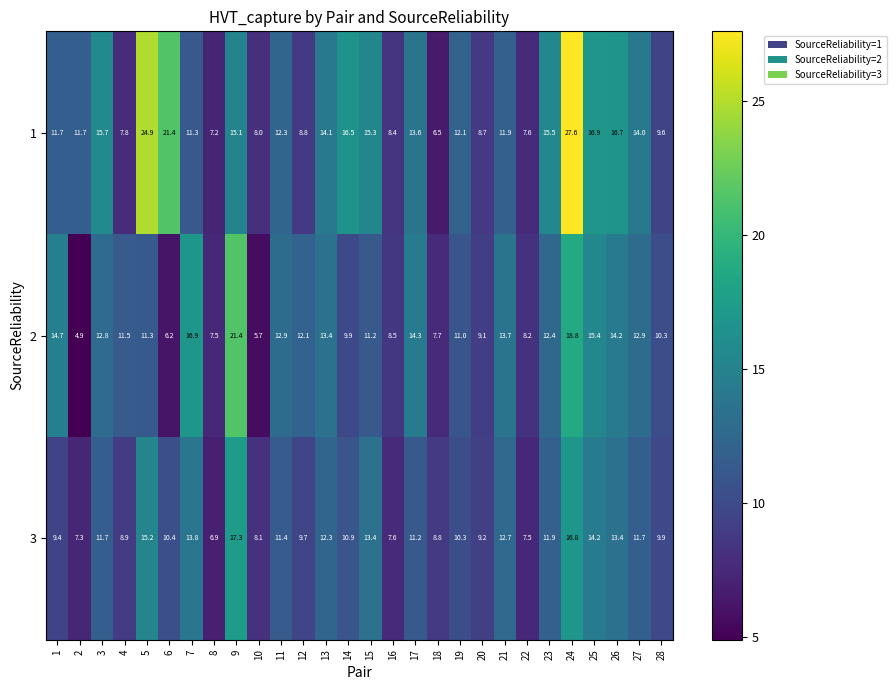

What is the difference between the highest and lowest values at 22?

0.7